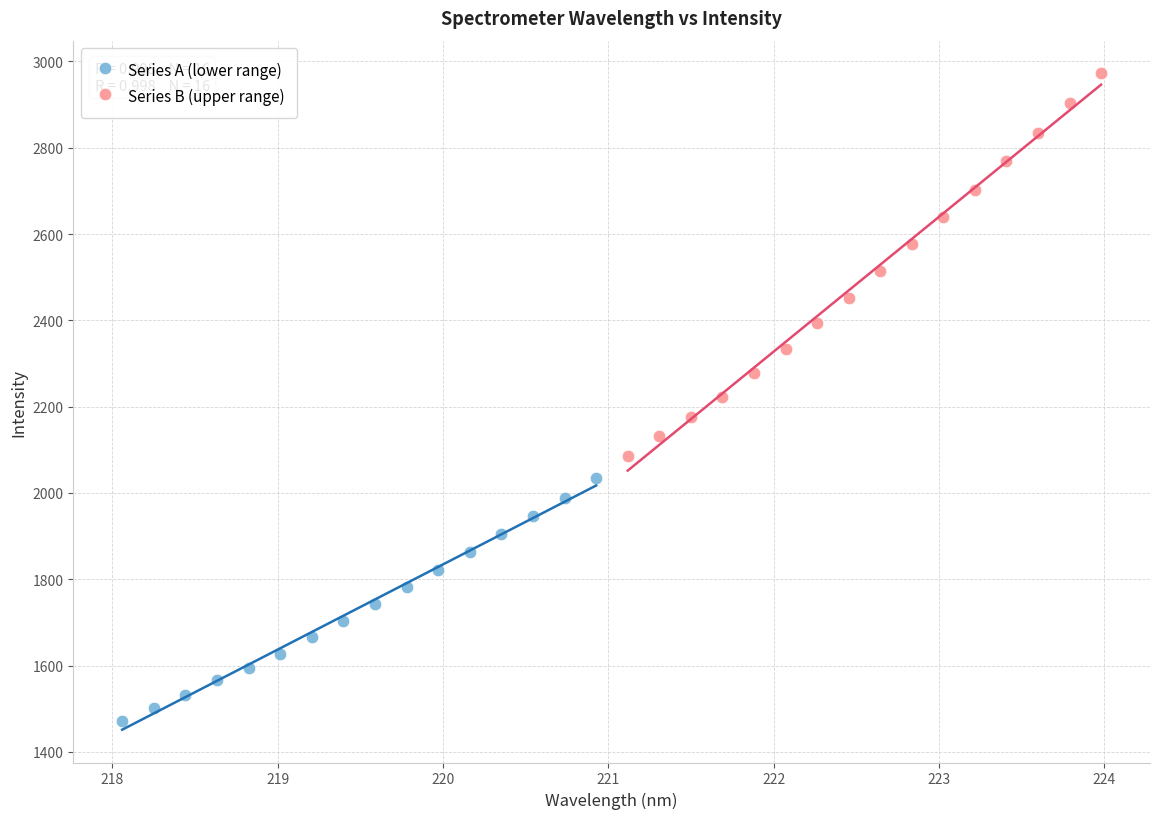

Which series contains the highest Y value?

Series B (upper range)